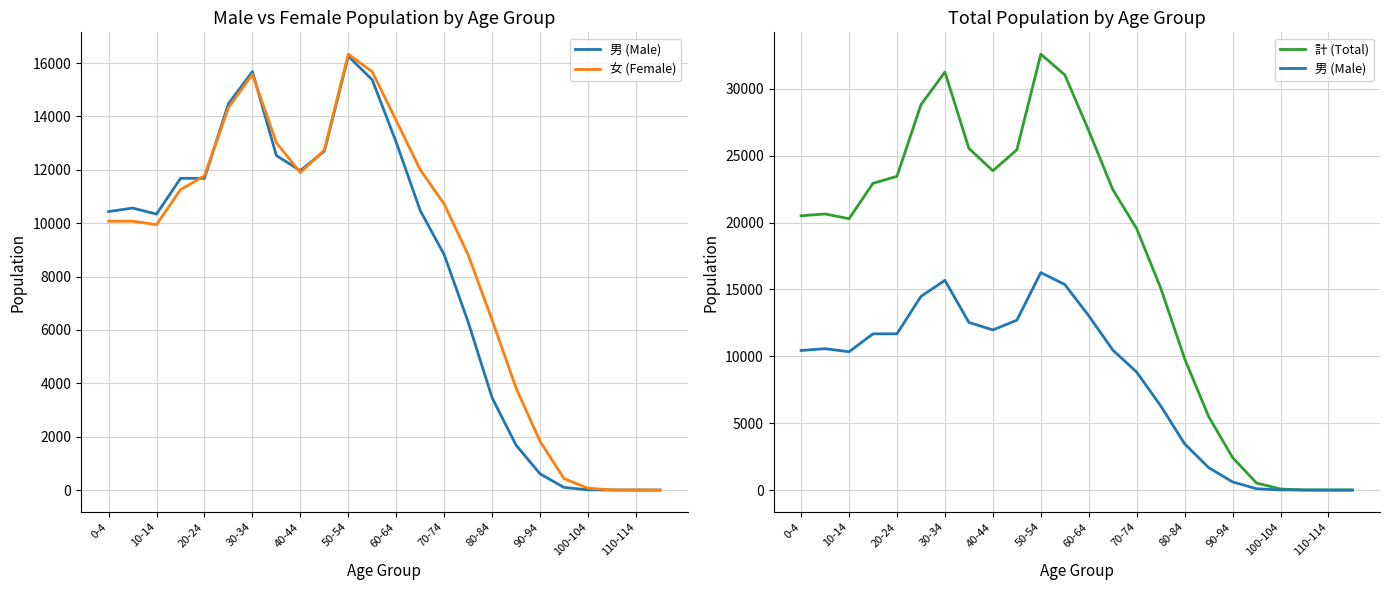

What value does the 女 (Female) series have at 17, to the nearest 50?

3800